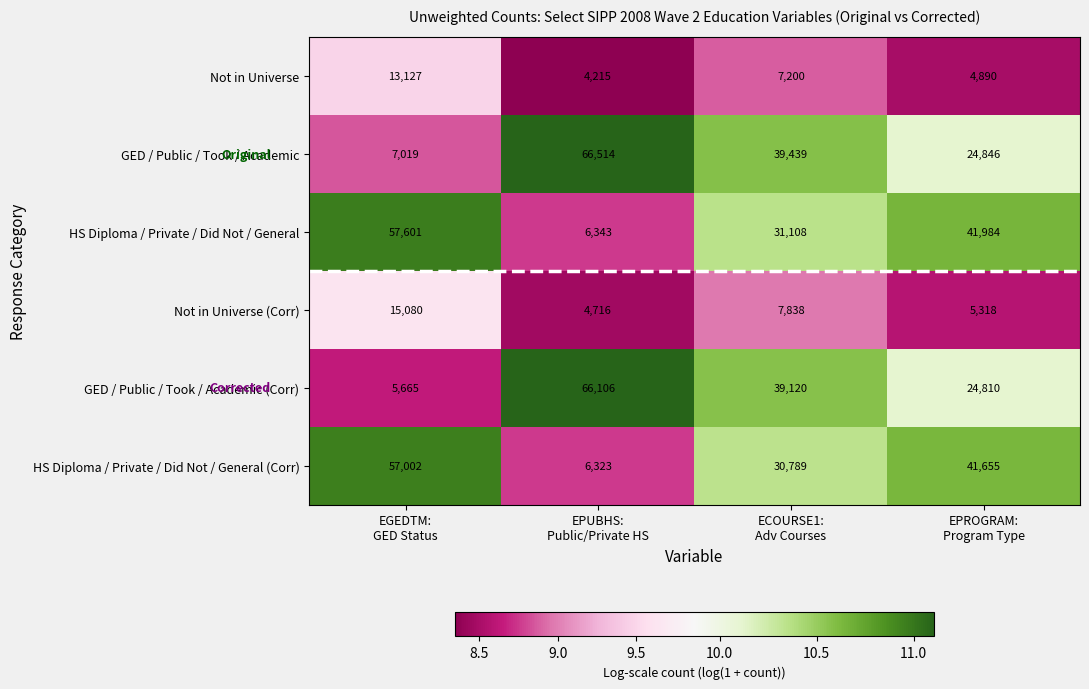

Which series has the largest total across all categories?

GED / Public / Took / Academic